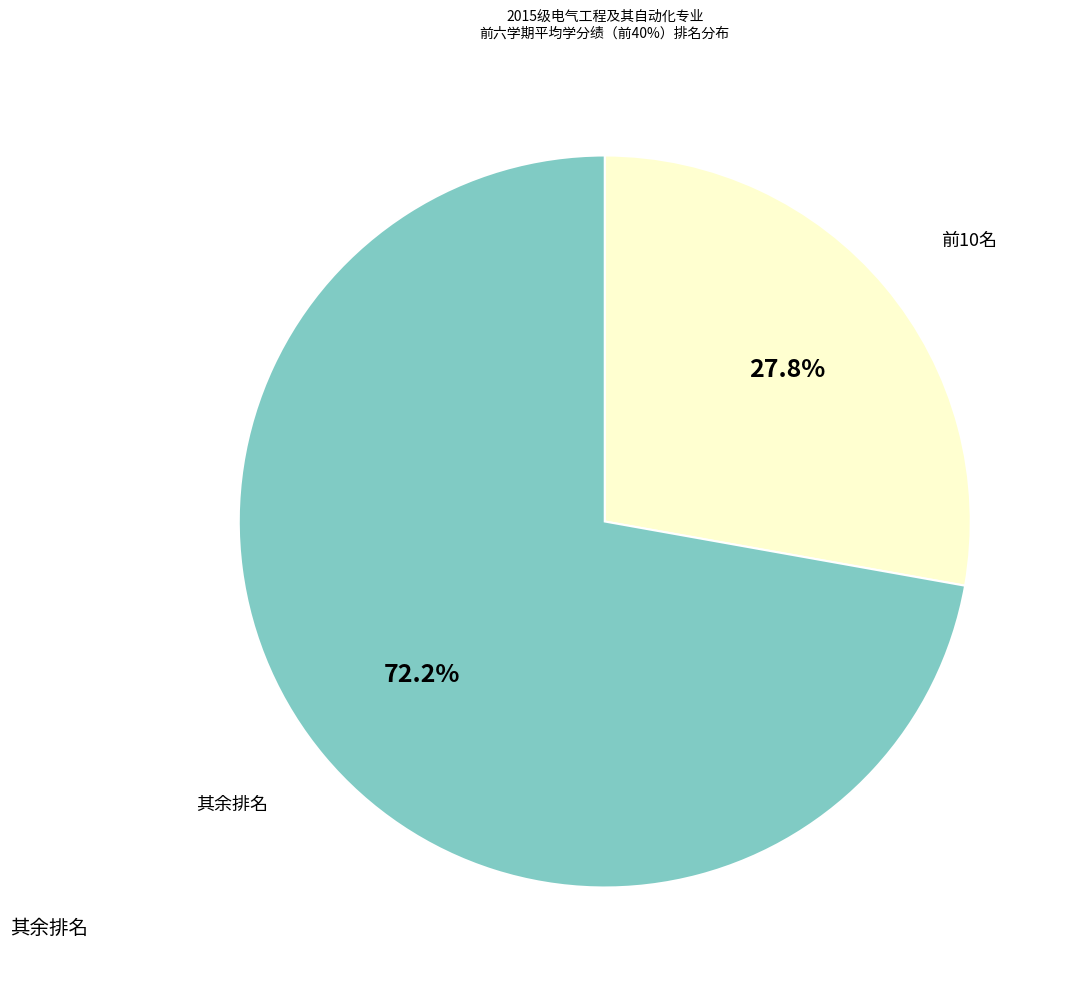

Is there a majority slice in this chart?

Yes